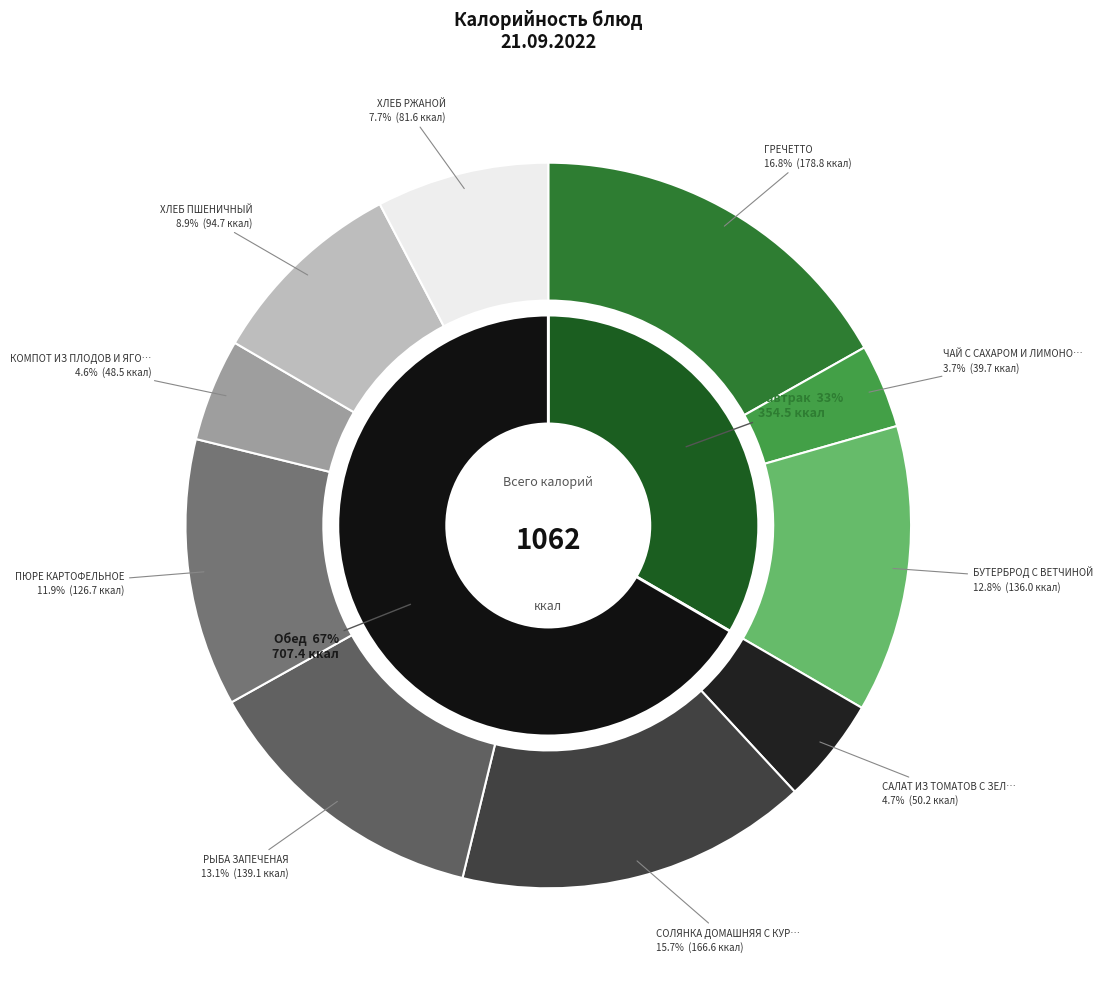

How many segments does this pie chart have?

10